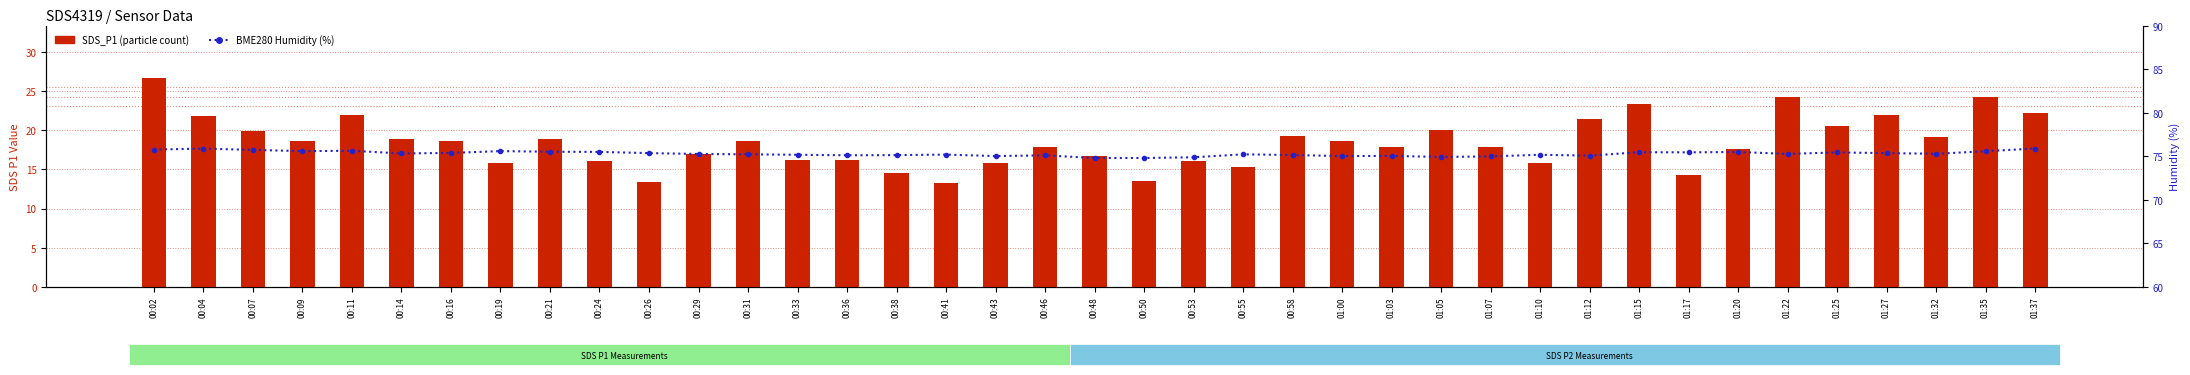

Between 00:04 and 00:55, which series saw the biggest shift?

SDS_P1 (particle count)